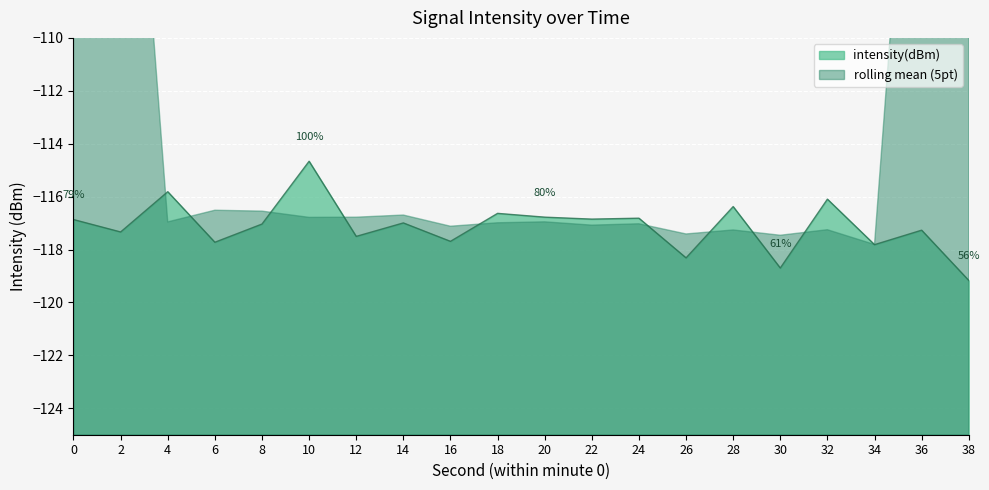

How many lines are shown in the chart?

1